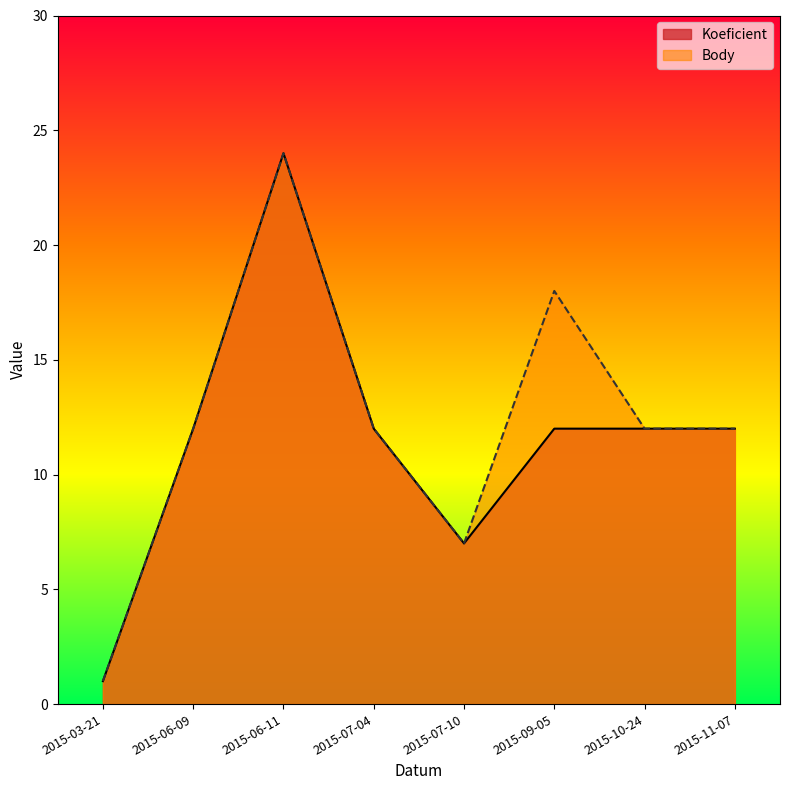

Does the chart display data point markers on the line(s)?

No